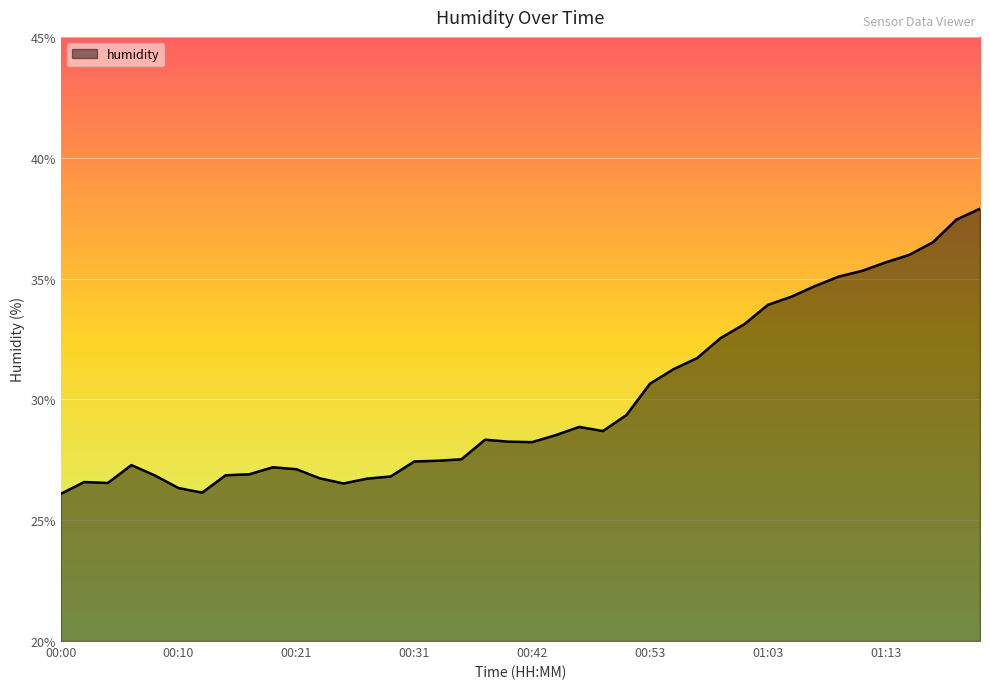

True or false: there are more than 0 points higher than both neighbors.

True